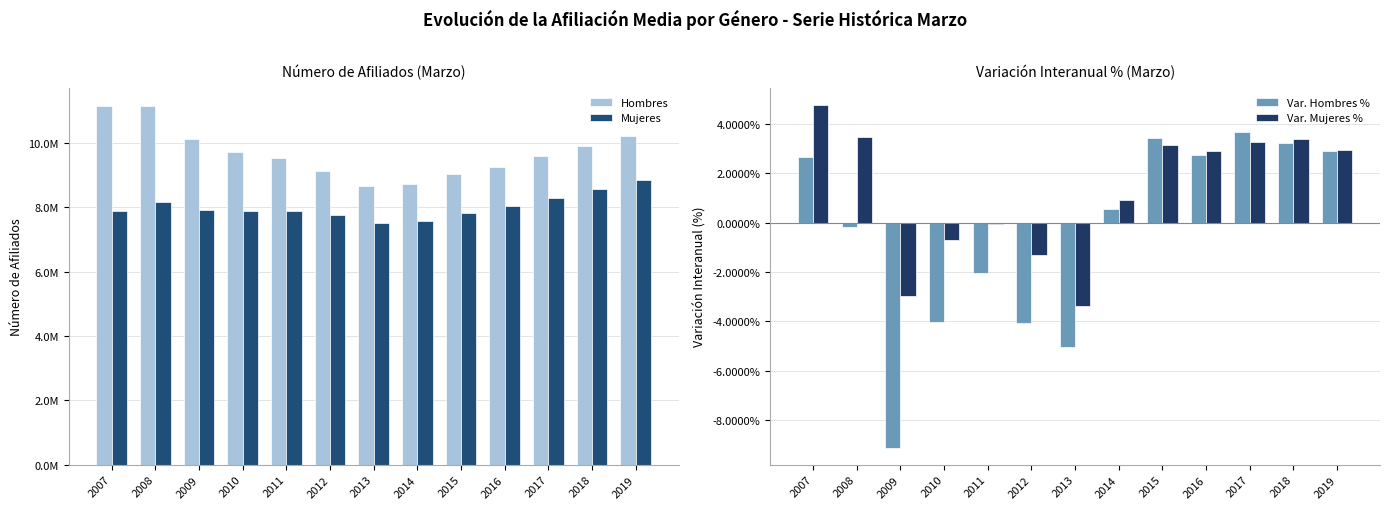

Reading right to left, extract all data points from this chart.

Hombres: 10208558.0	9919904.5	9609790.3	9268688.2	9021599.3	8721567.1	8674690.0	9133516.8	9521326.8	9719193.9	10125799.2	11140385.0	11158865.6
Mujeres: 8835017.6	8582183.1	8300216.3	8037109.7	7811202.0	7574721.0	7506584.8	7769013.6	7871427.4	7875614.5	7932322.6	8174025.0	7900085.4
Var. Hombres %: 2.9	3.2	3.7	2.7	3.4	0.5	-5.0	-4.1	-2.0	-4.0	-9.1	-0.2	2.7
Var. Mujeres %: 2.9	3.4	3.3	2.9	3.1	0.9	-3.4	-1.3	-0.1	-0.7	-3.0	3.5	4.8